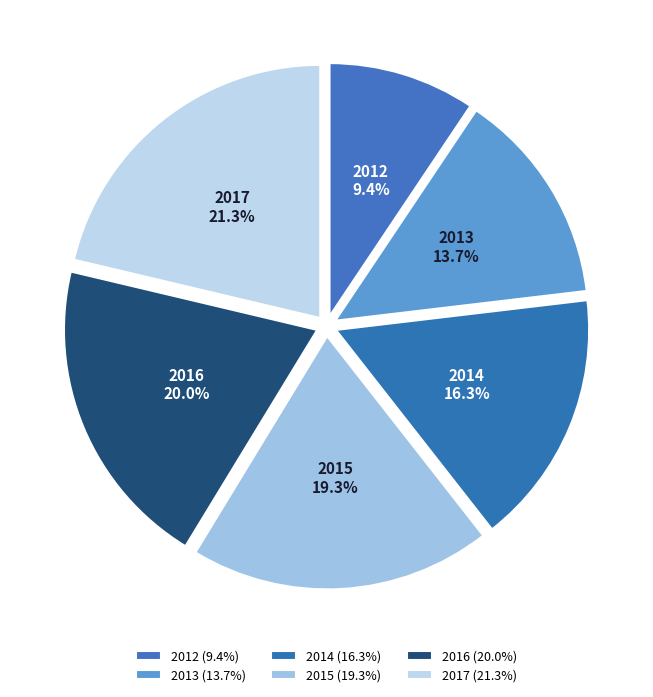

Does 2015 represent more than half of the total?

No